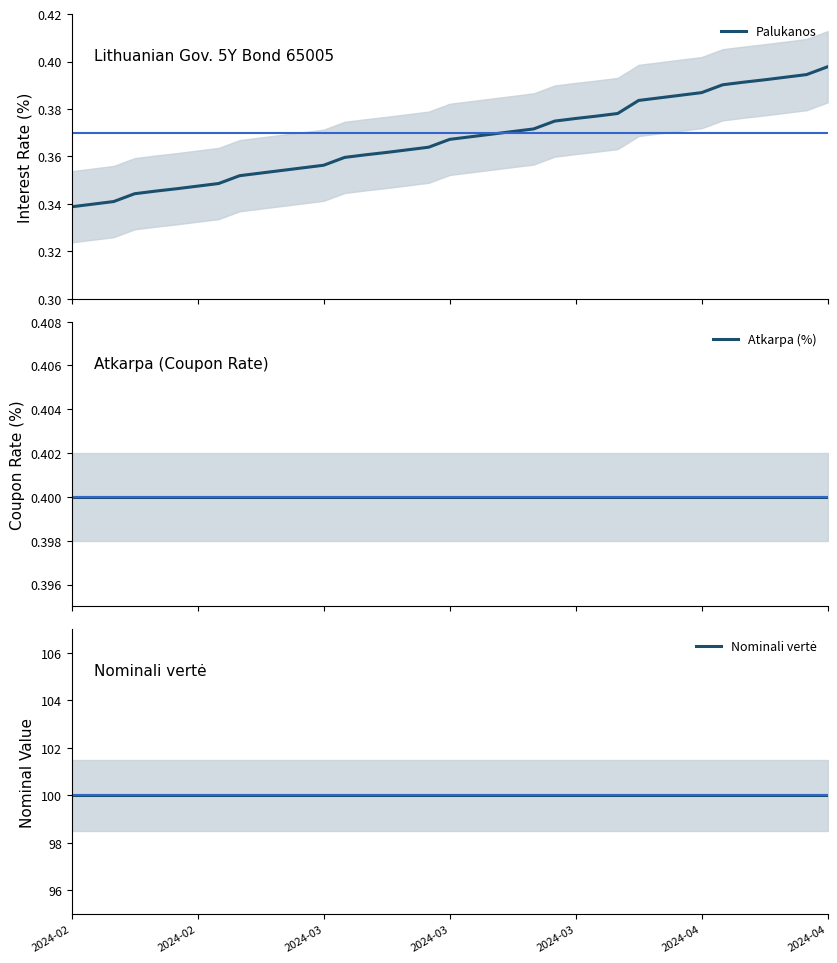

True or false: Palukanos has a value of 0.4 at 26.

True